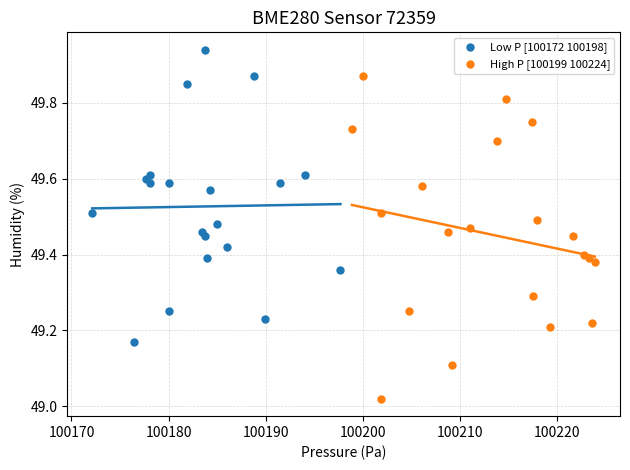

What are all the series names shown in the legend?

Low P [100172 100198], High P [100199 100224]